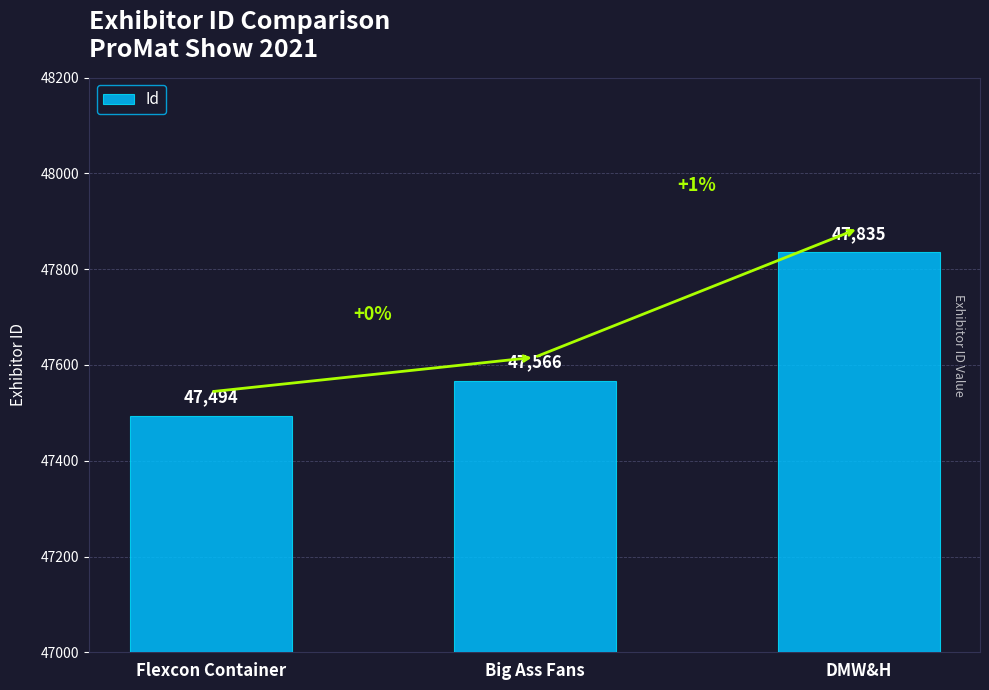

Rank the categories by value from highest to lowest.

DMW&H, Big Ass Fans, Flexcon Container